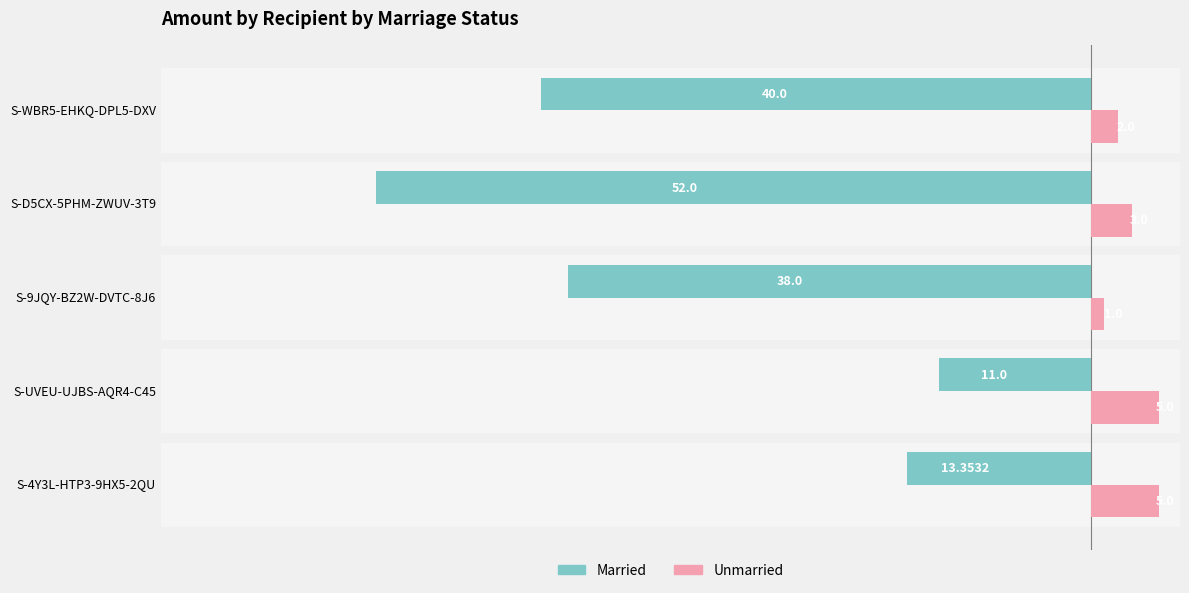

What is the greatest value displayed?

5.0